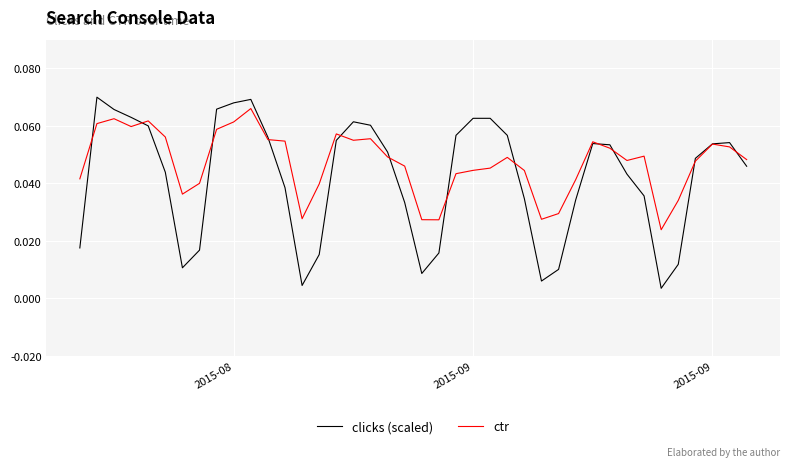

Which series has the largest total across all categories?

ctr